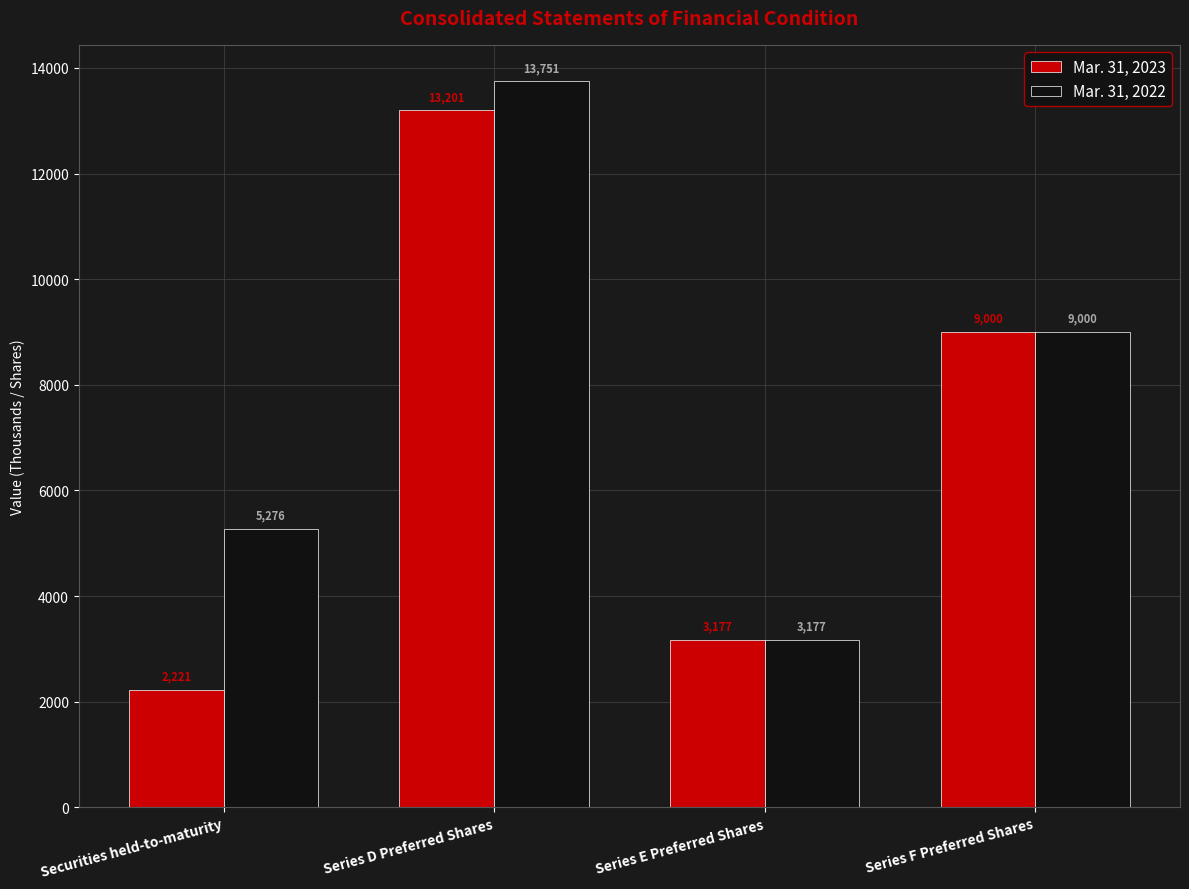

What are all the series names shown in the legend?

Mar. 31, 2023, Mar. 31, 2022